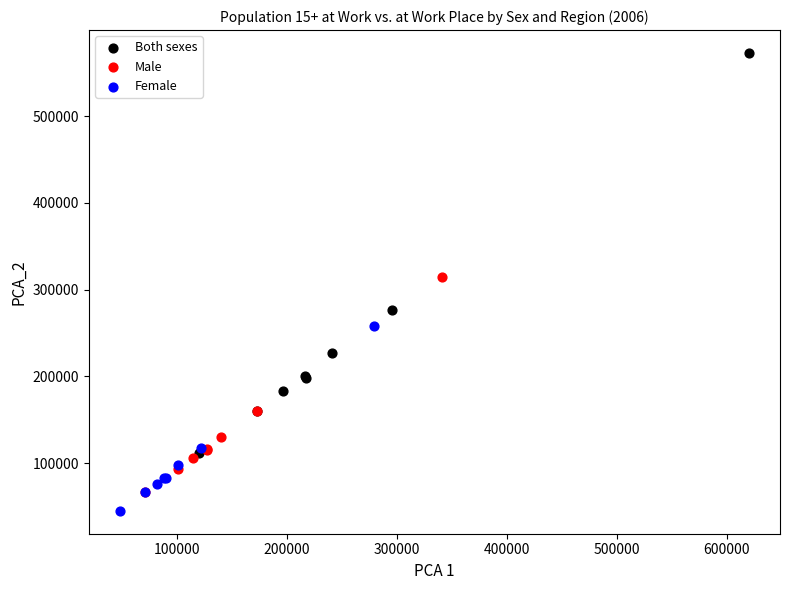

Which series contains the lowest Y value?

Female